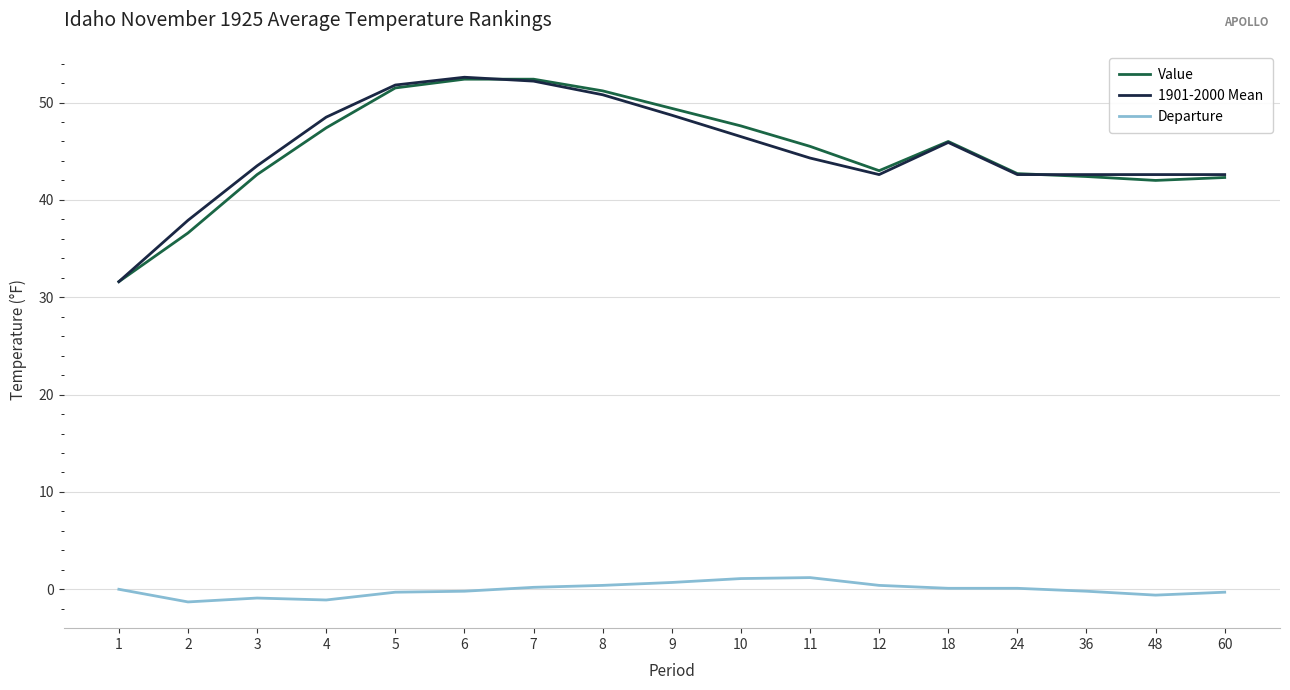

What is the average value of the Value series?

45.1